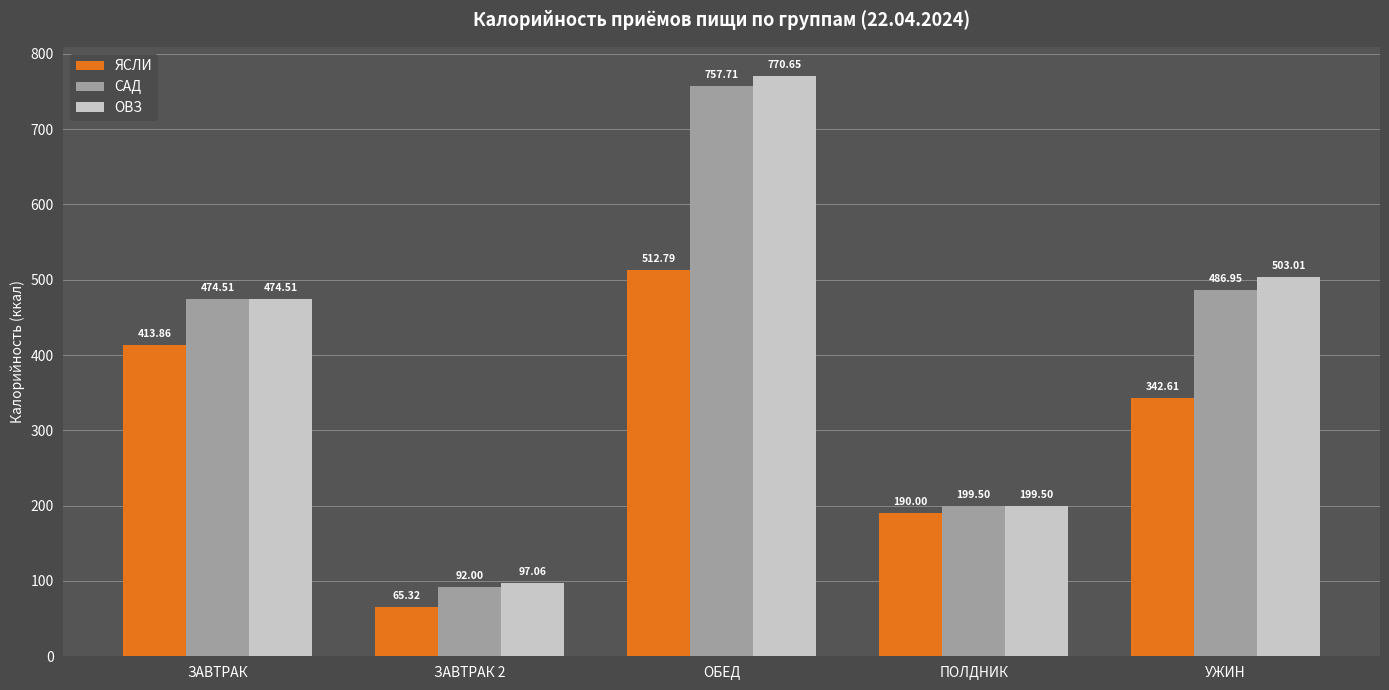

How many data points in ОВЗ are less than 474?

2